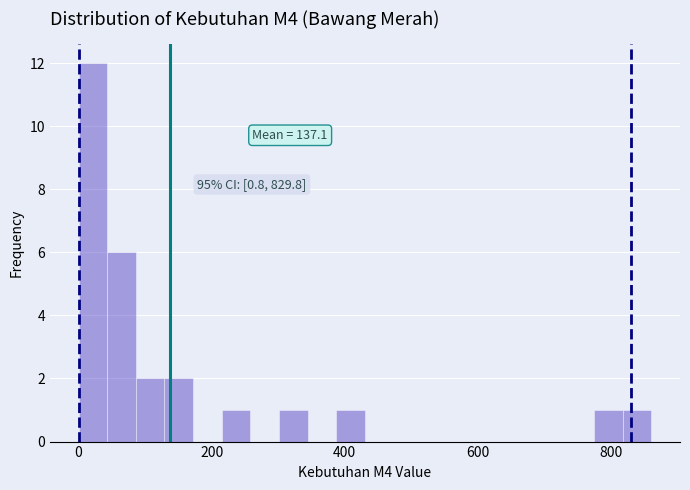

Read against the x-axis, roughly where is the centre of the tallest bar?

20